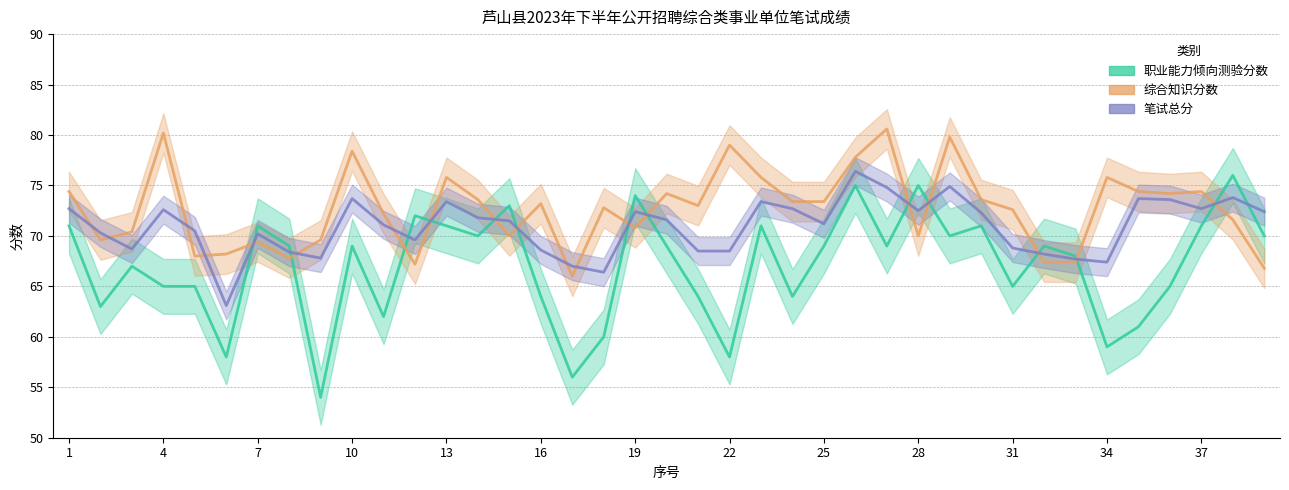

Which series has the largest total across all categories?

综合知识分数